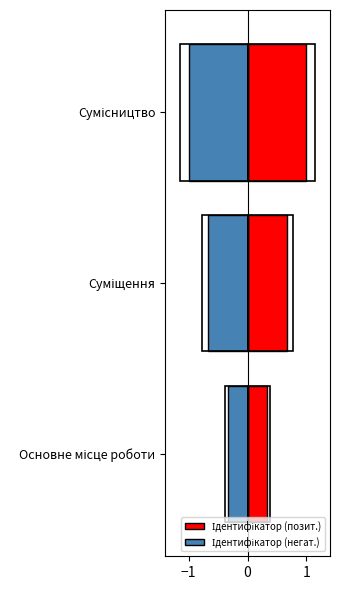

Rank the series by their average value, from highest to lowest.

Ідентифікатор (позит.), Ідентифікатор (негат.)